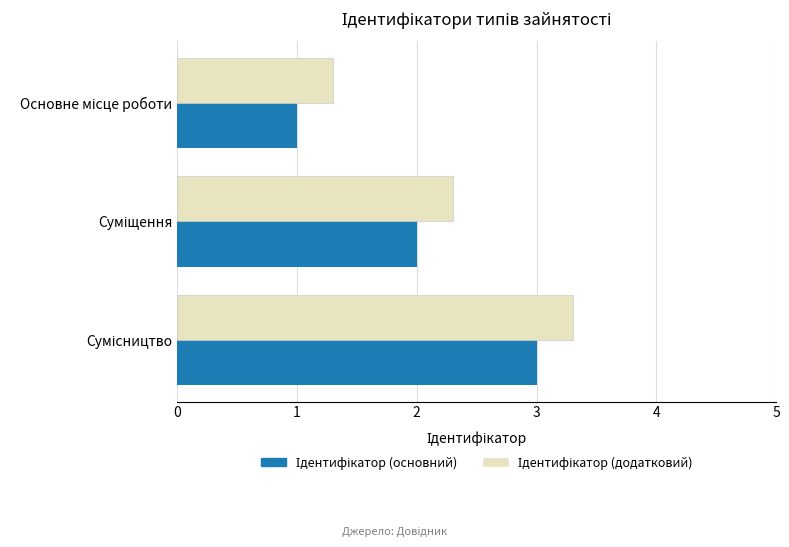

What is the maximum value shown in the chart?

3.3